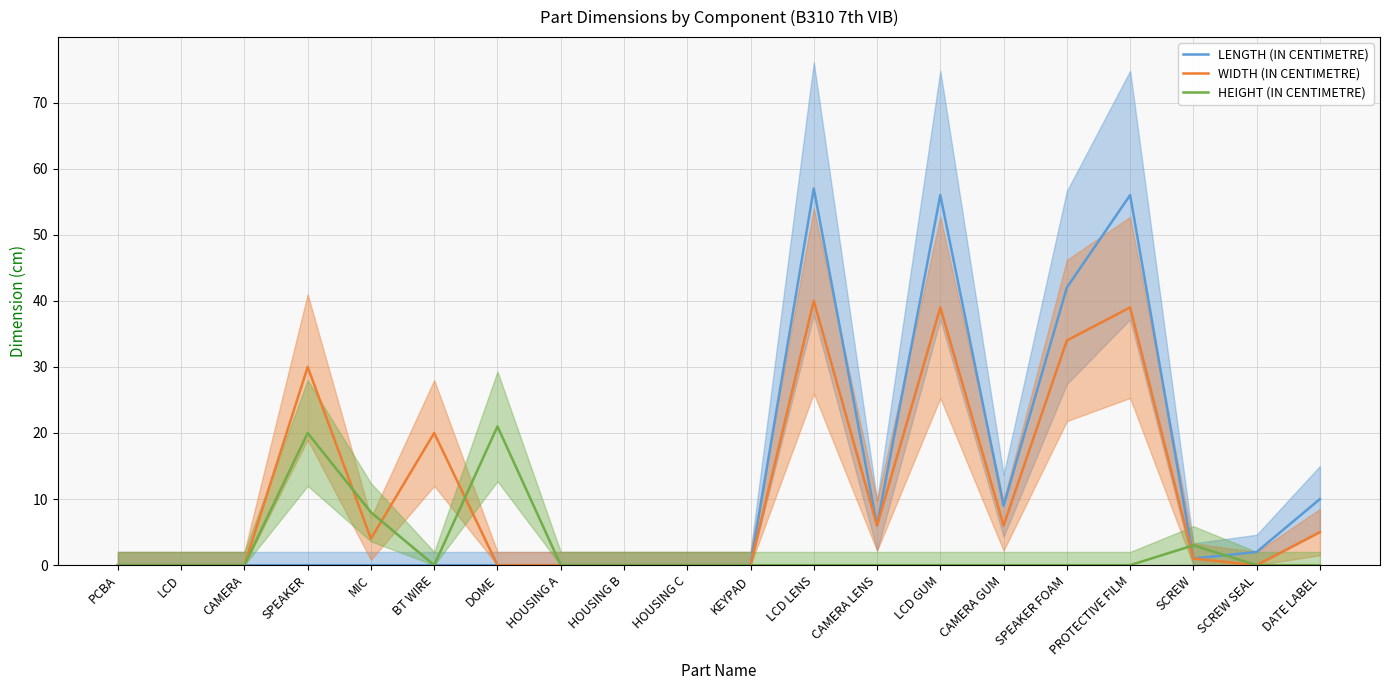

How many data points in HEIGHT (IN CENTIMETRE) are above 0?

4